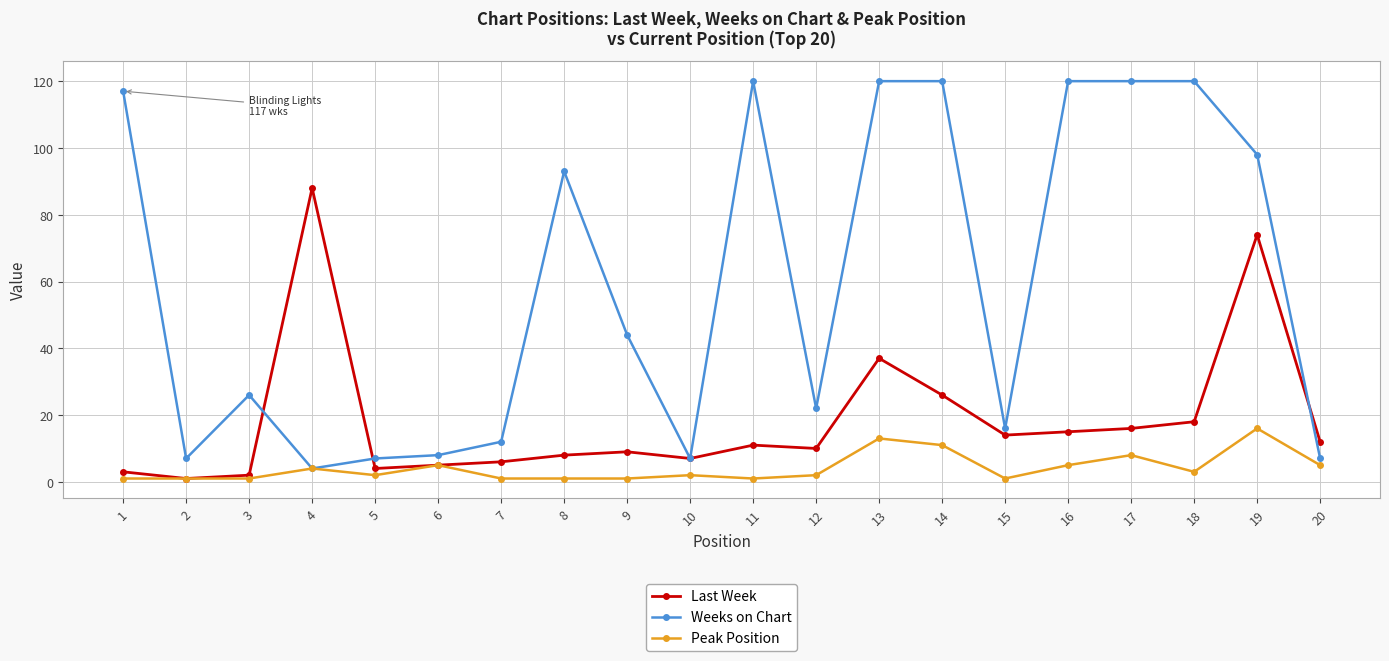

Which series has the largest range (max minus min)?

Weeks on Chart